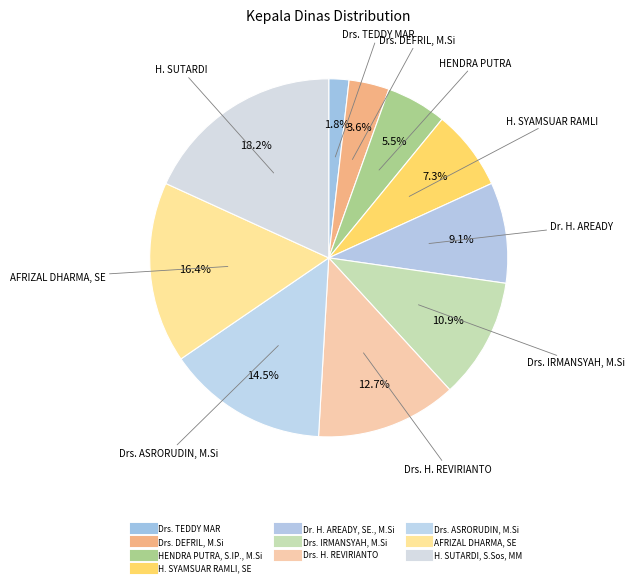

Is H. SYAMSUAR RAMLI, SE the majority of the pie?

No